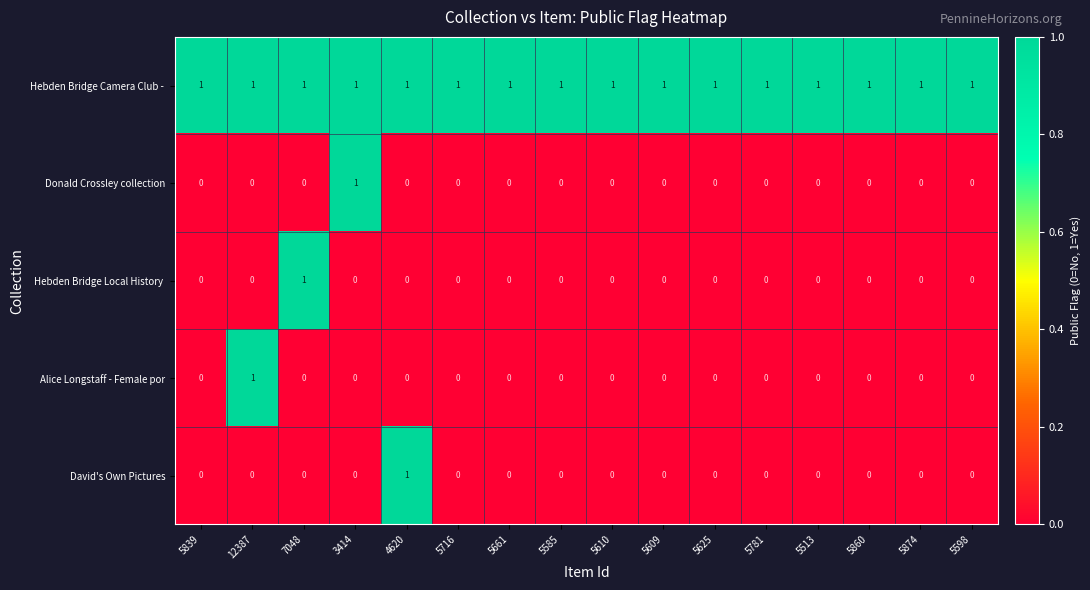

At how many categories does at least one series exceed 0?

16